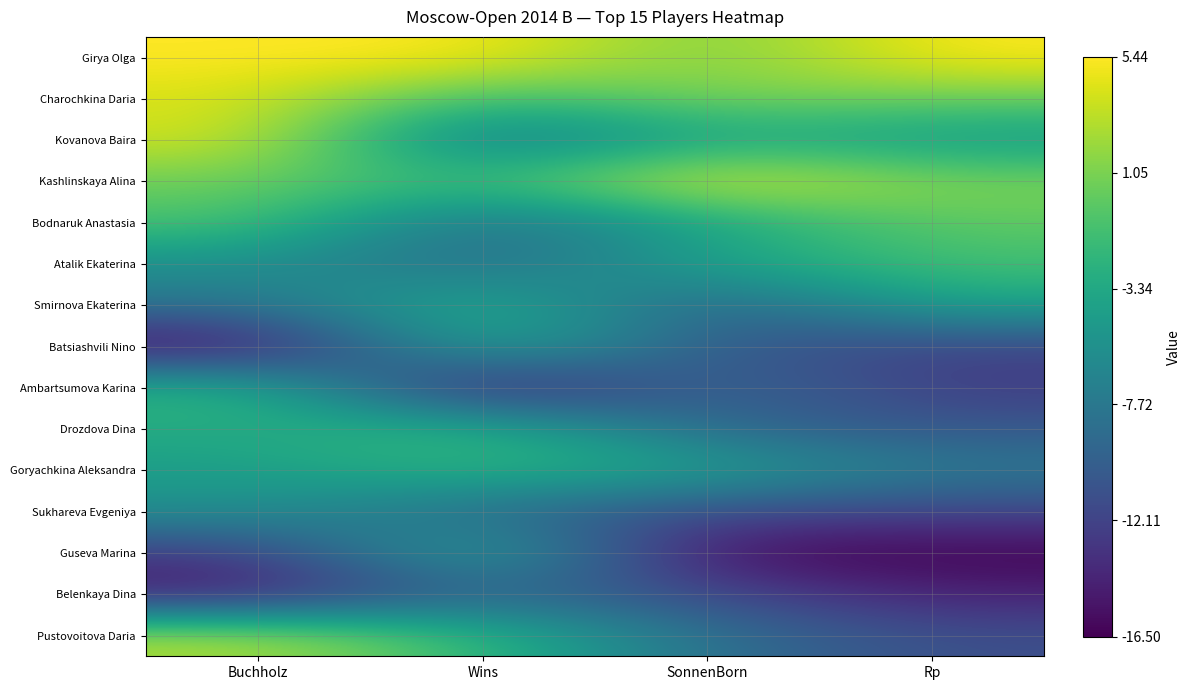

Which has a higher value, SonnenBorn or Buchholz?

Buchholz